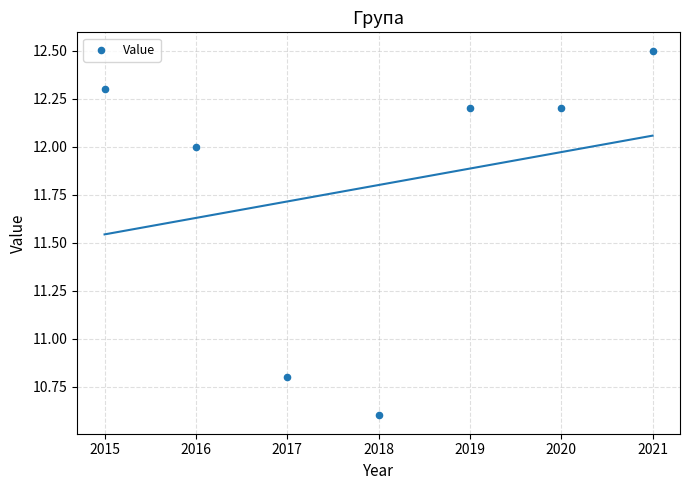

What is the range of X values (max minus min)?

6.0